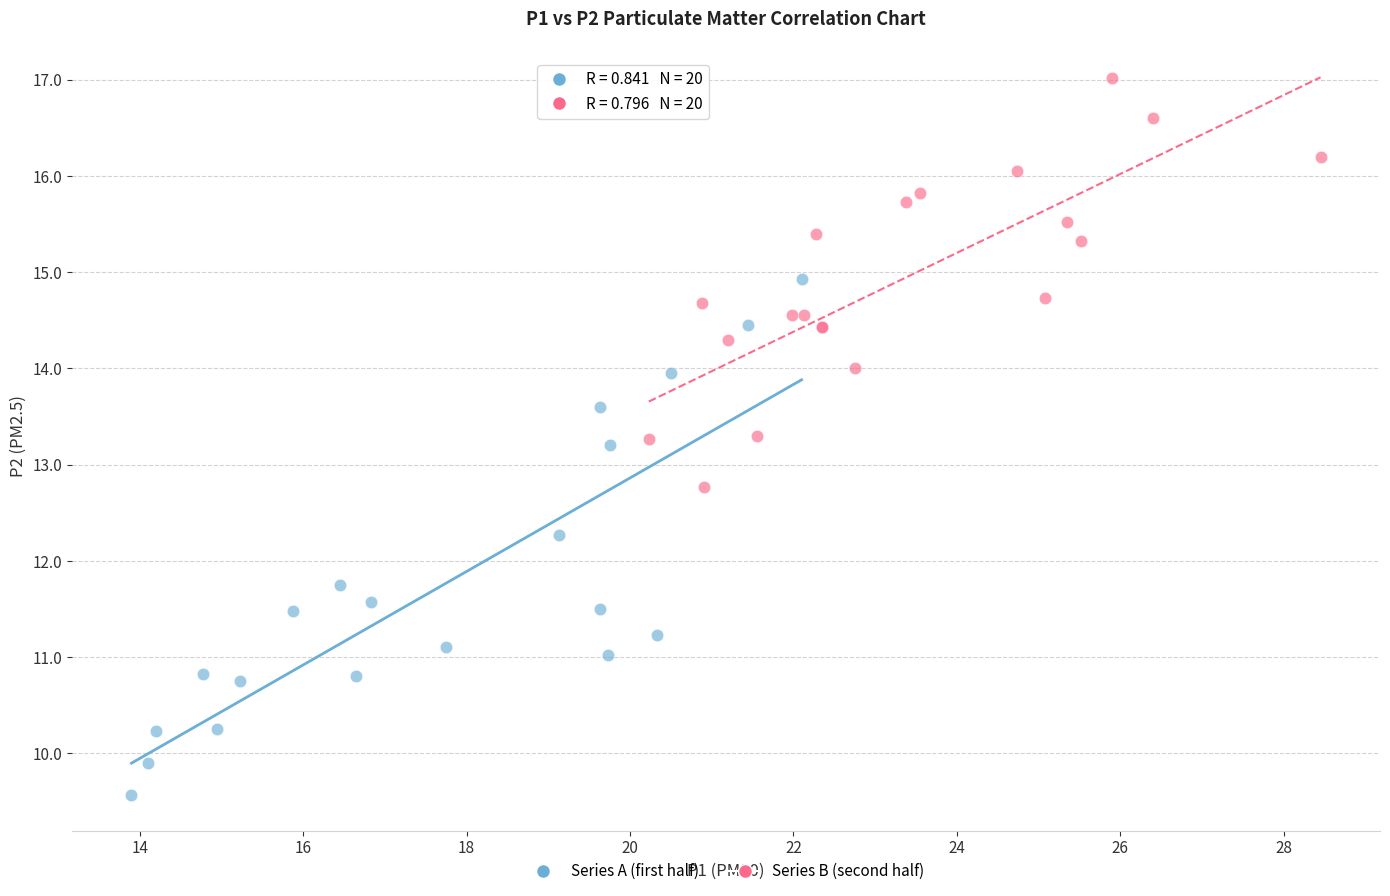

Which series has the largest Y range (max minus min)?

Series A (first half)